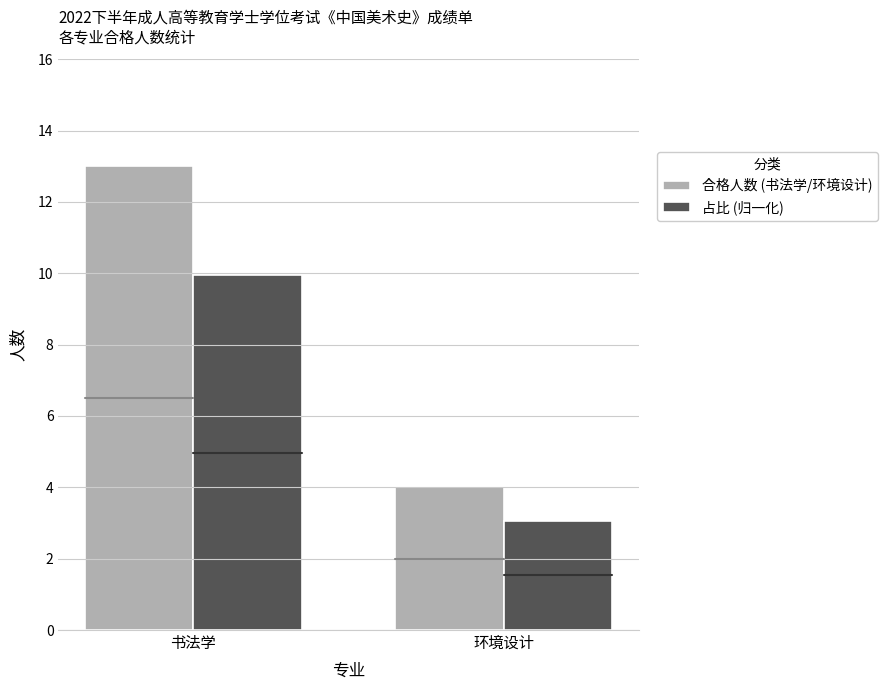

Which series changed the most between 书法学 and 环境设计?

合格人数 (书法学/环境设计)